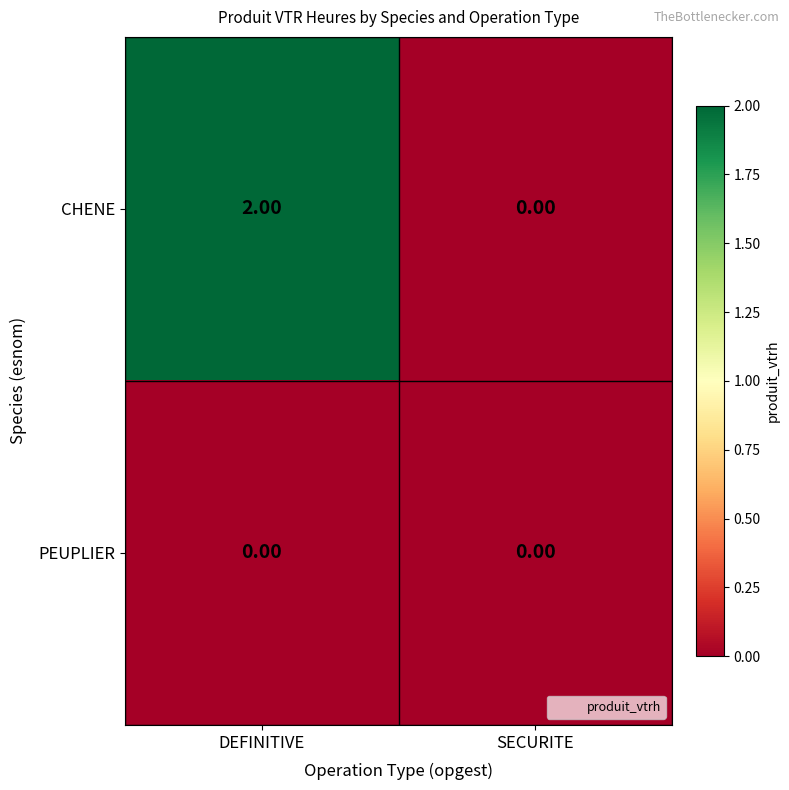

Rank the series at DEFINITIVE from lowest to highest value.

PEUPLIER, CHENE